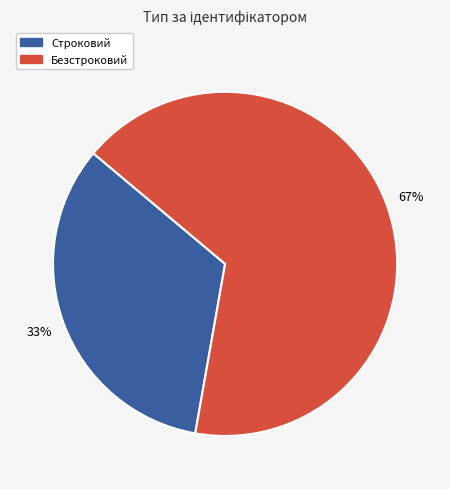

Rank the categories by value from highest to lowest.

Безстроковий, Строковий